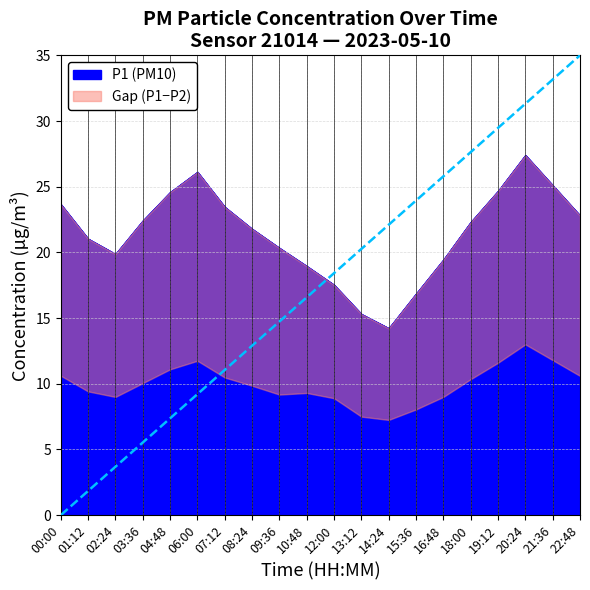

What is the value of the P1 point at the 9th from the left?

20.3